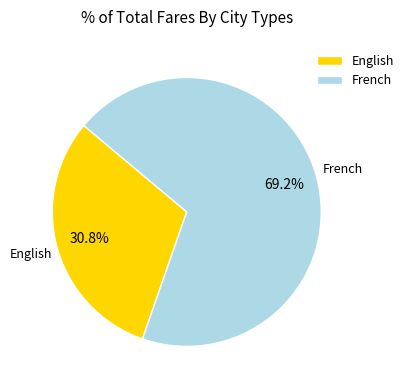

Which category has the biggest portion of the pie?

French